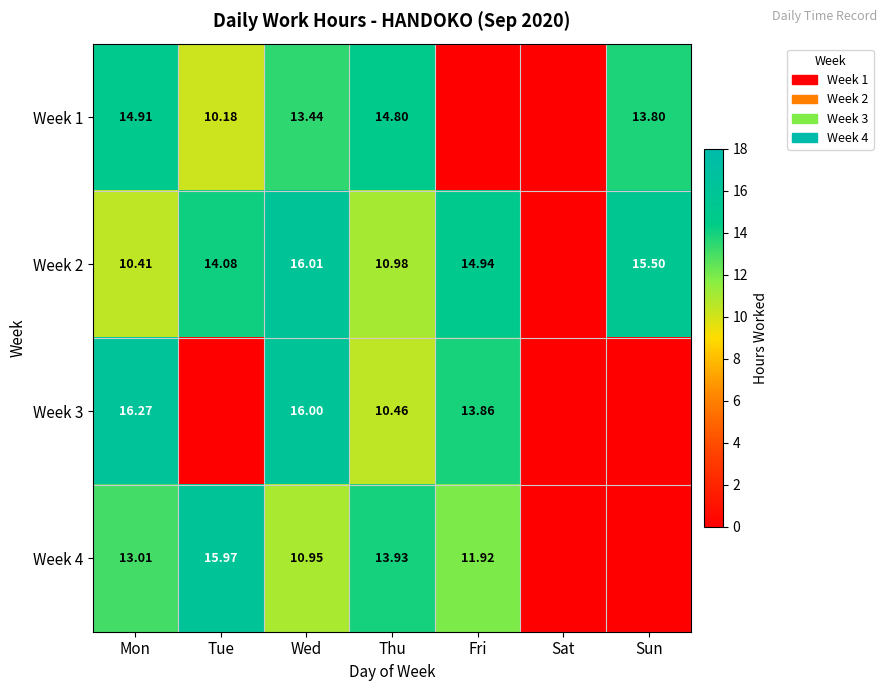

What is the average value of the Week 1 series?

9.6